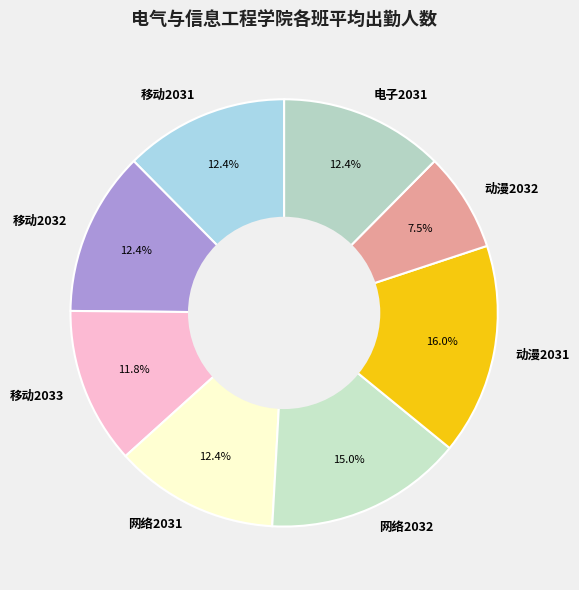

What is the ratio of the value at 移动2031 to the value at 网络2031?

1.0